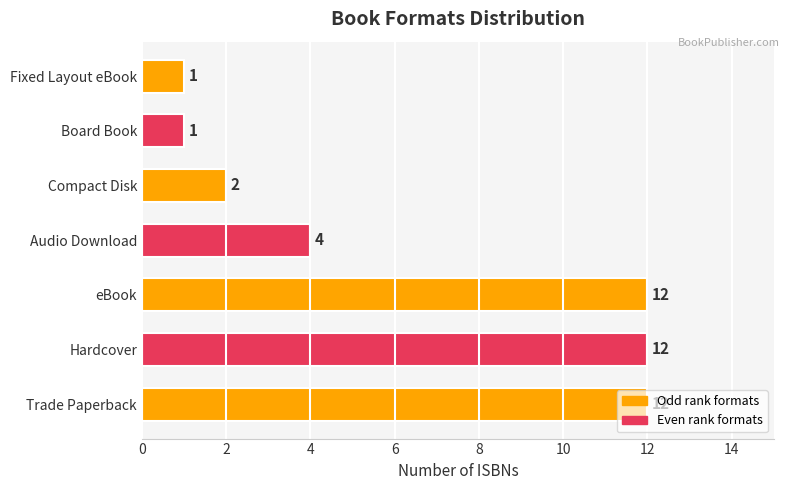

Between Trade Paperback and Compact Disk, which is larger?

Trade Paperback